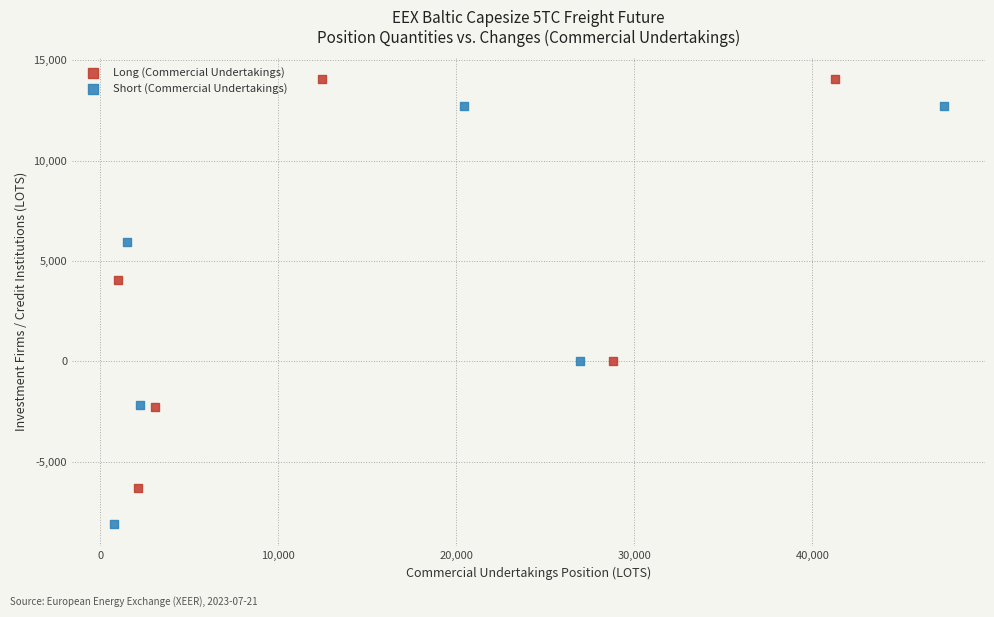

What are all the series names shown in the legend?

Long (Commercial Undertakings), Short (Commercial Undertakings)